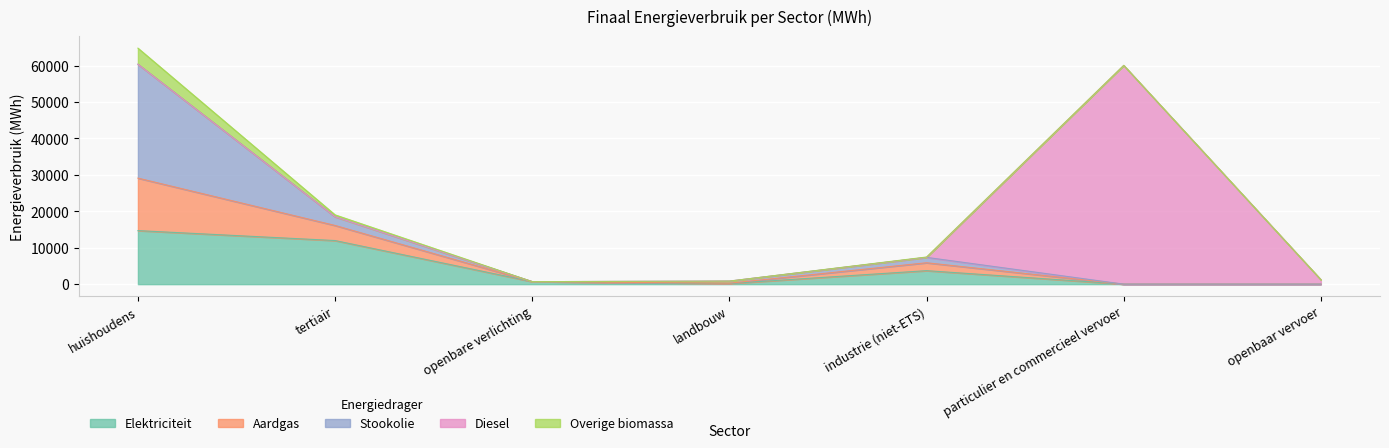

Reading right to left, what are all the values shown in this chart?

Elektriciteit: 6.1	3.5	3707.7	177.8	690.6	11974.3	14704.4
Aardgas: 0.0	4.3	2170.0	79.7	0.0	4138.5	14410.7
Stookolie: 0.0	0.0	1479.8	580.3	0.0	2394.3	31266.8
Diesel: 1222.1	60066.5	0.0	0.0	0.0	0.0	0.0
Overige biomassa: 0.0	0.0	98.4	0.0	0.0	521.7	4425.5